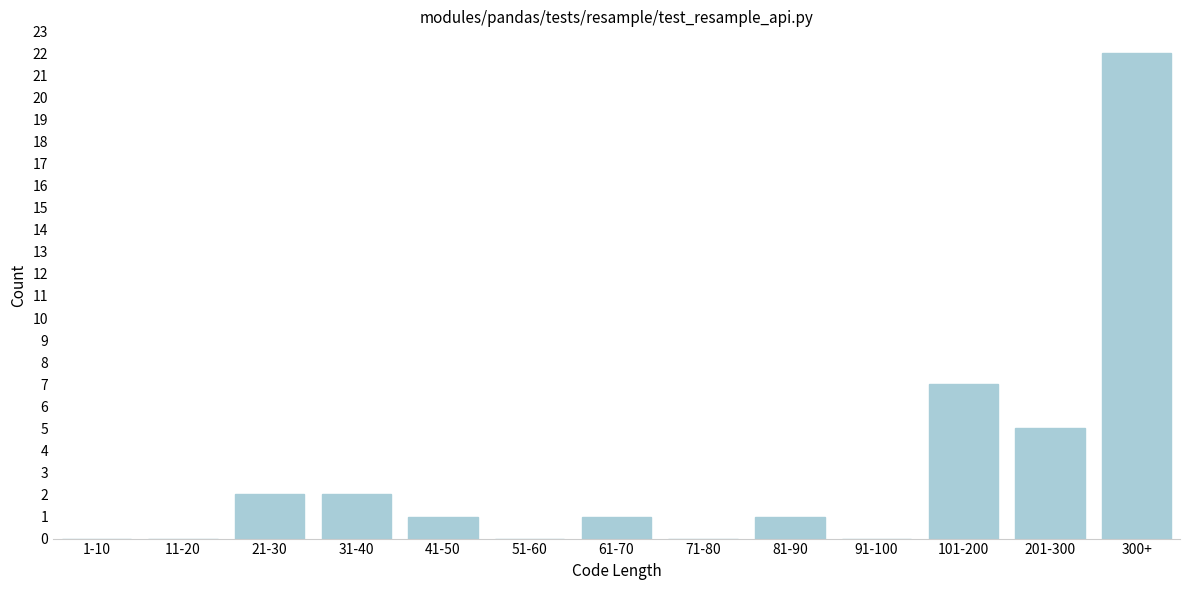

Reading left to right, what are all the values shown in this chart?

1-10=0	11-20=0	21-30=2	31-40=2	41-50=1	51-60=0	61-70=1	71-80=0	81-90=1	91-100=0	101-200=7	201-300=5	300+=22